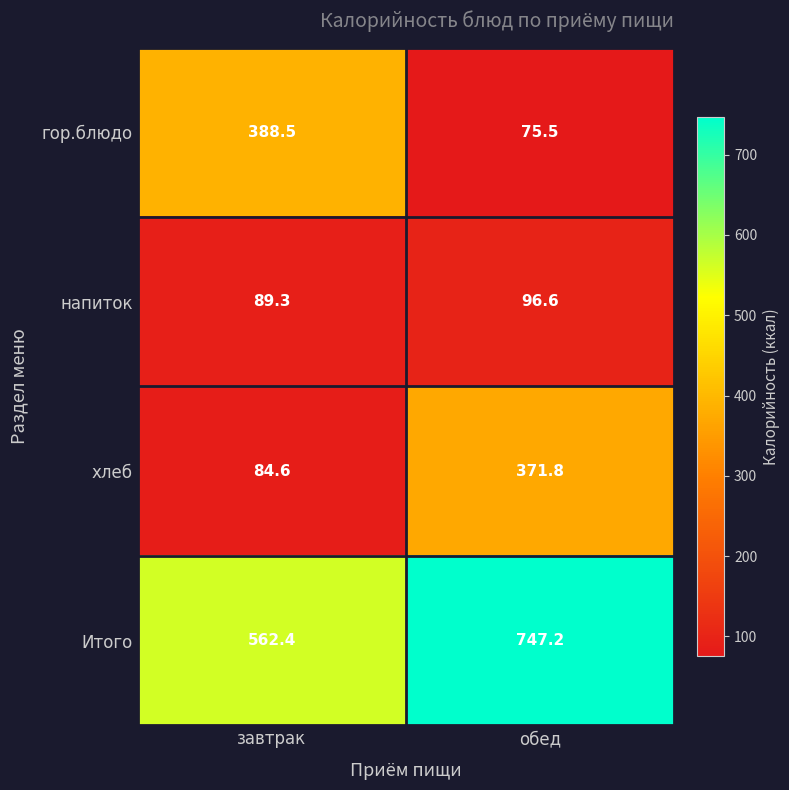

Which series changed the most between завтрак and обед?

гор.блюдо